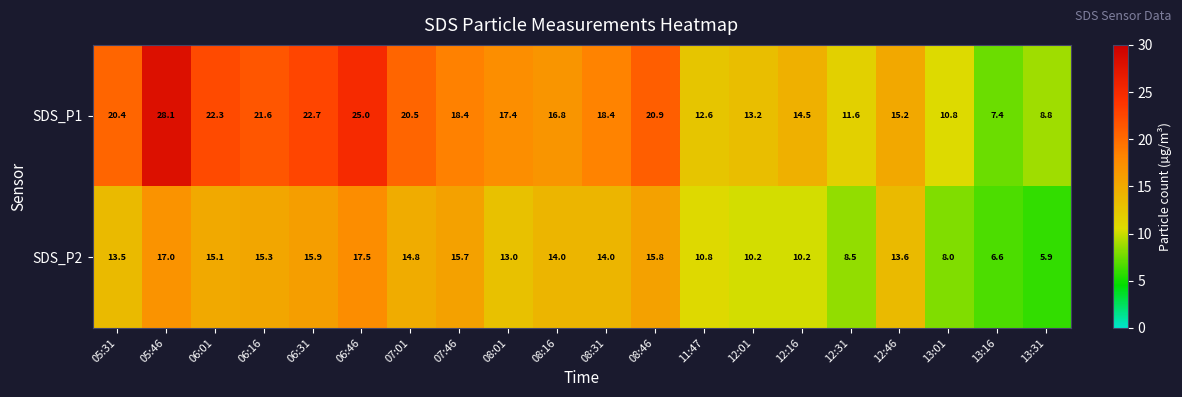

List the series in order of their overall mean, highest first.

SDS_P1, SDS_P2